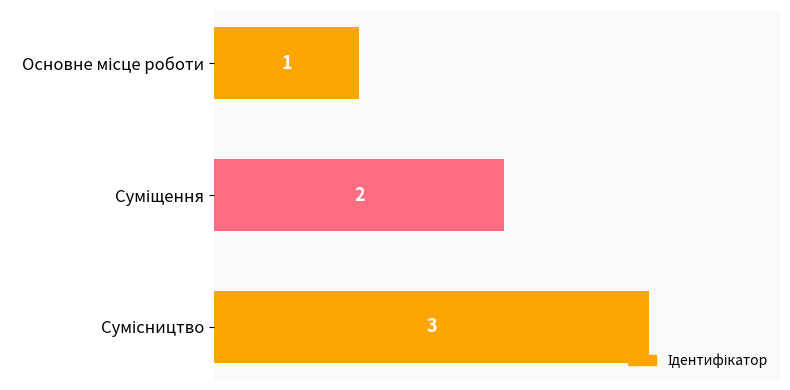

What is the sum of all values?

6